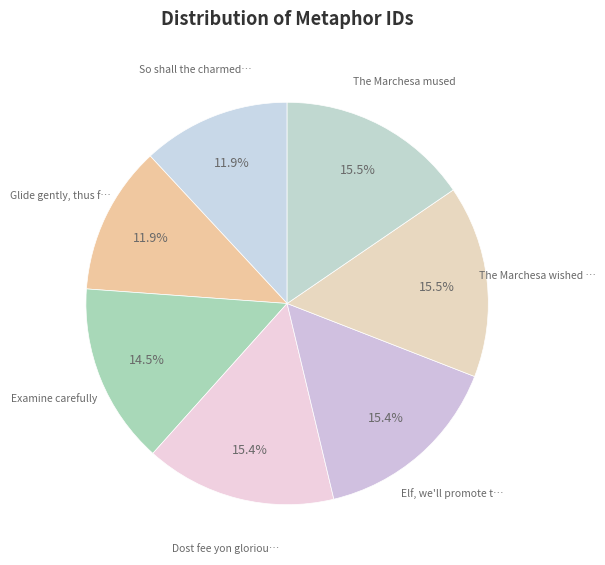

How many slices are in this pie chart?

7